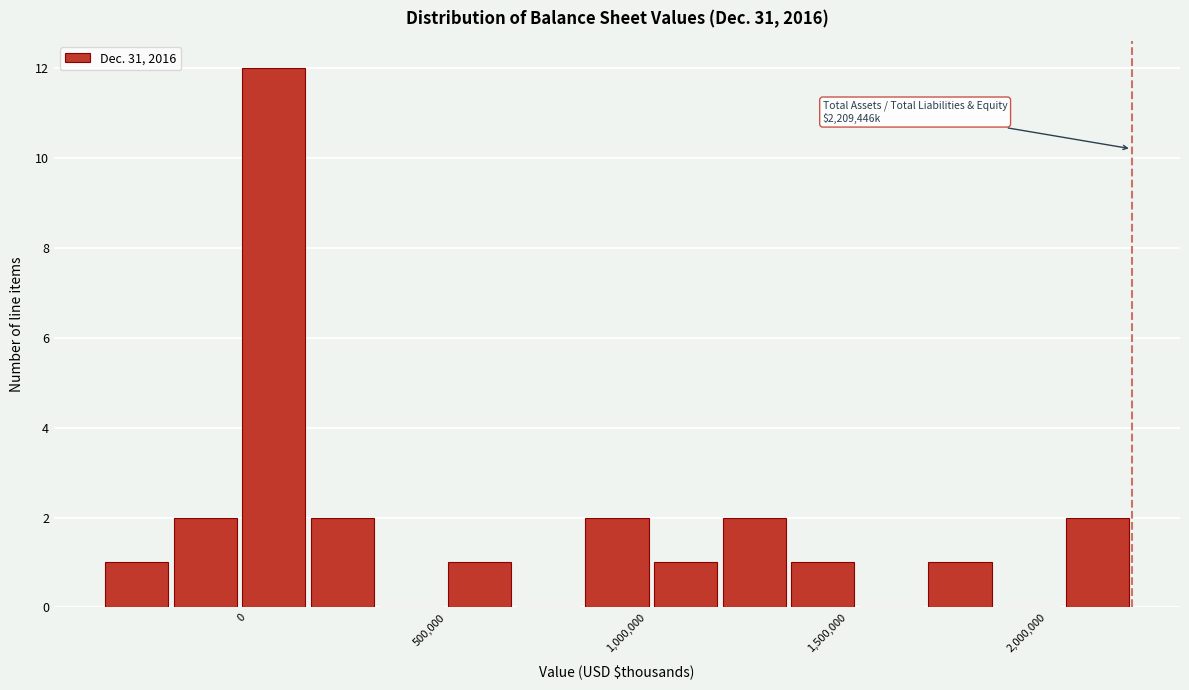

Around what value on the x-axis is the tallest bar? Give the approximate position of its centre, as read against the axis.

50000